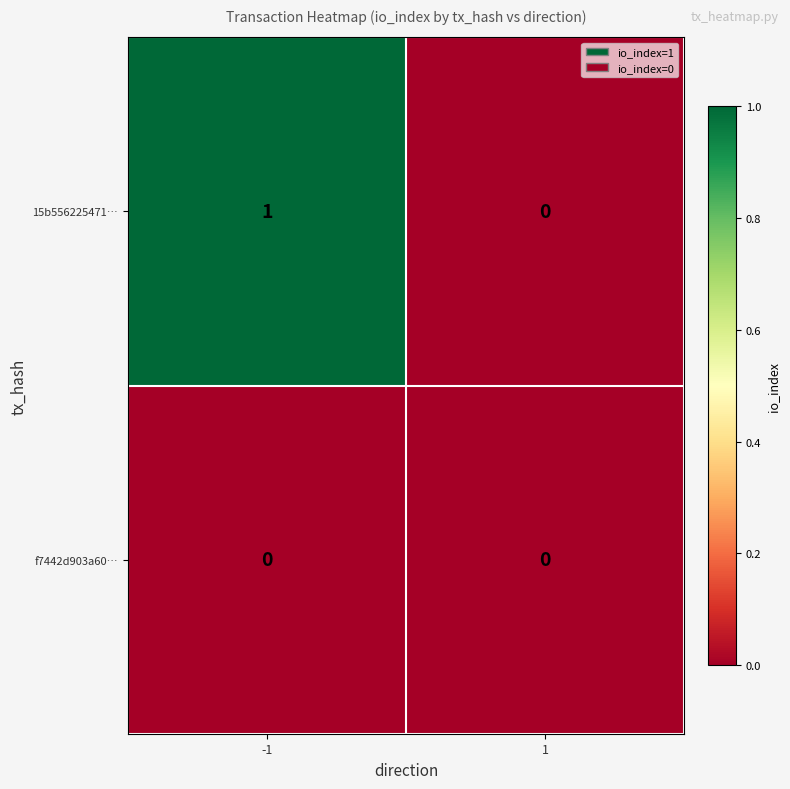

What is the maximum value shown in the chart?

1